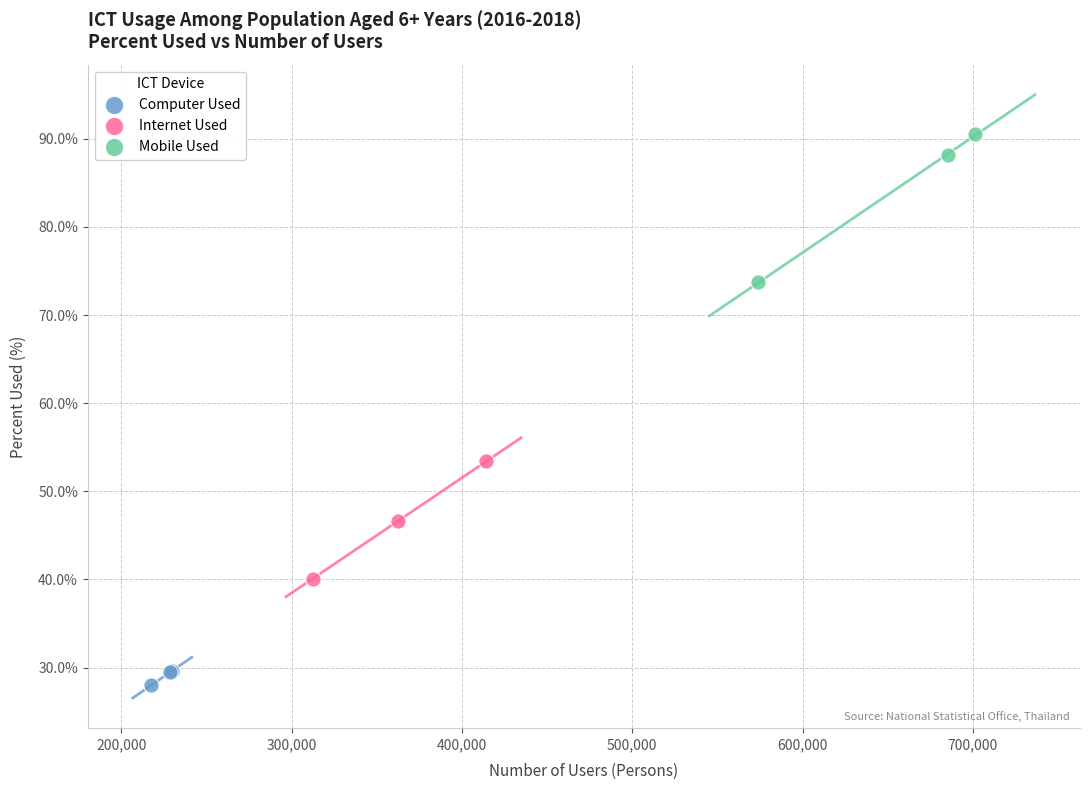

What are all the series names shown in the legend?

Computer Used, Internet Used, Mobile Used